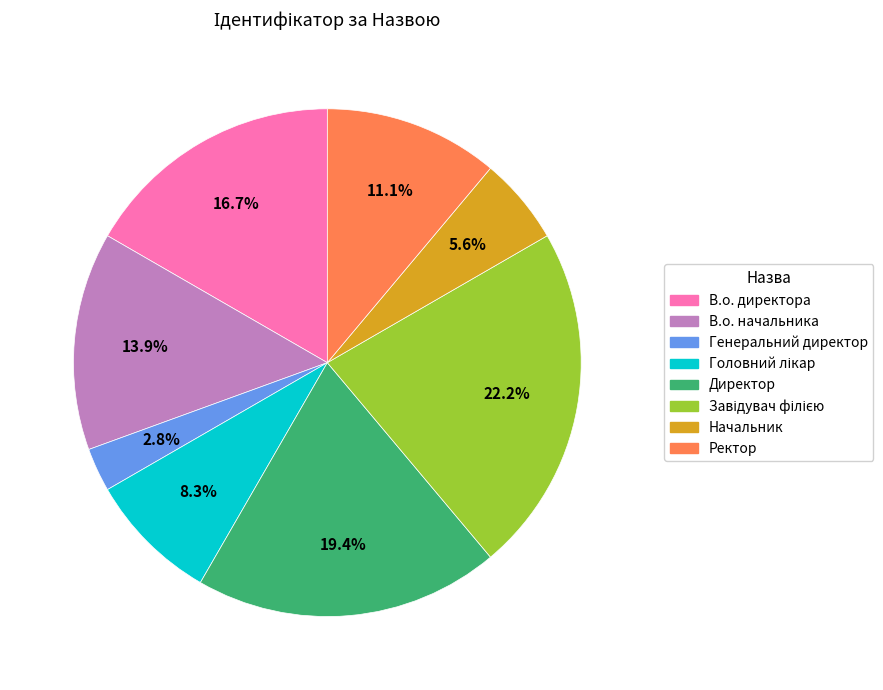

Which slice is the smallest?

Генеральний директор